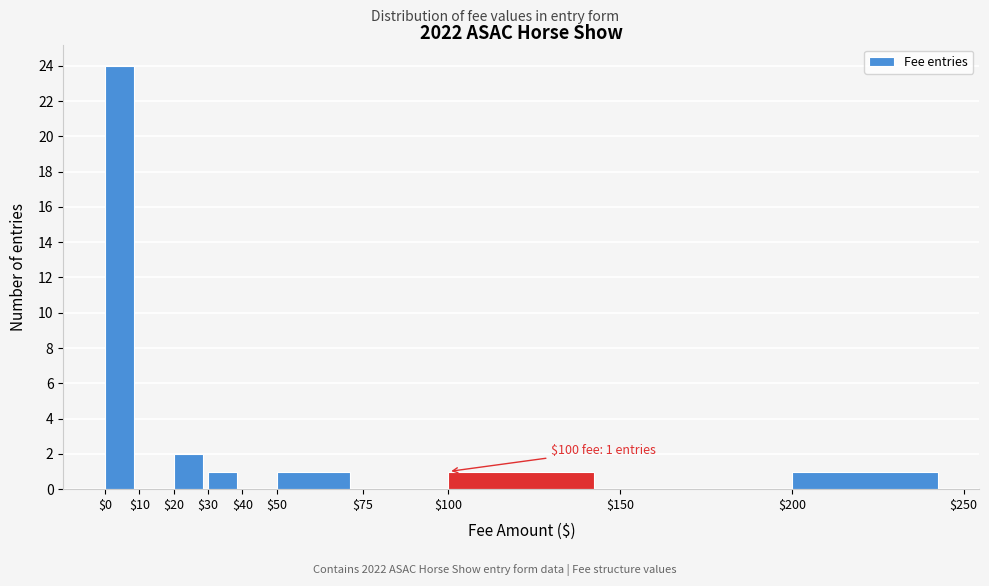

Which range on the x-axis has the tallest bar?

$0 to $10